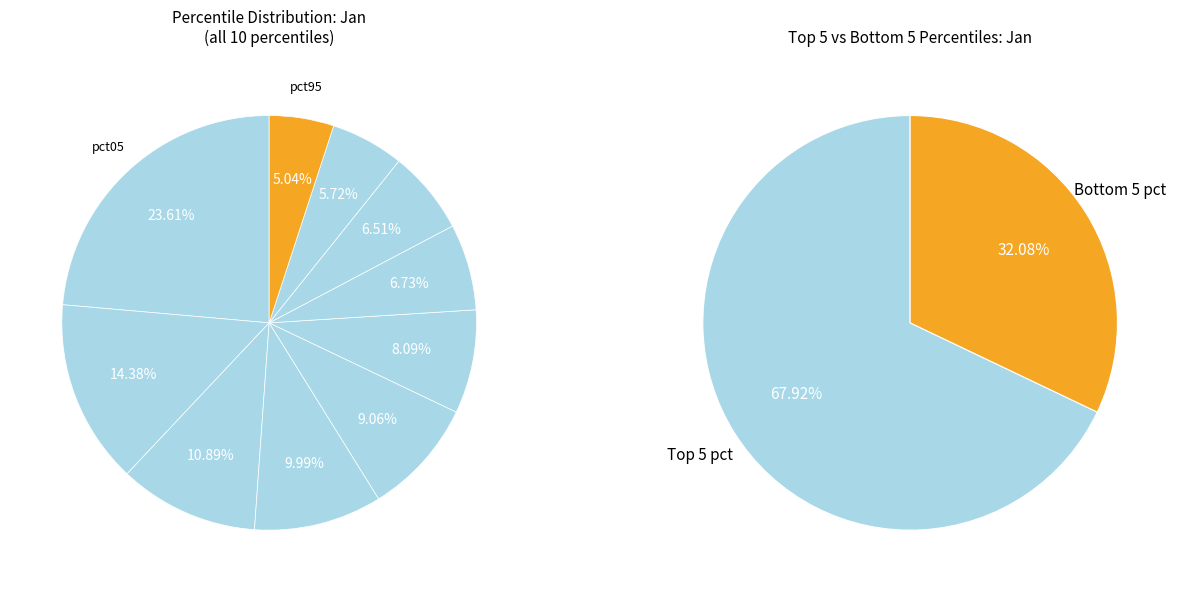

Does 5 account for over 50% of the chart?

No